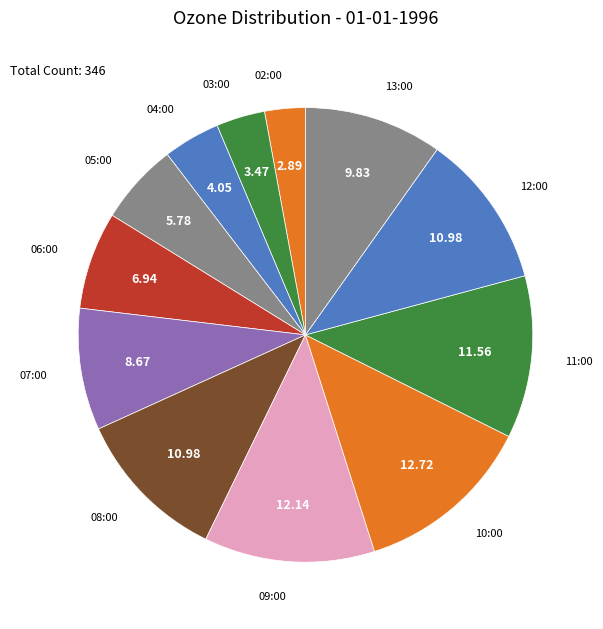

Is the sum of 08:00 and 13:00 greater than half?

No